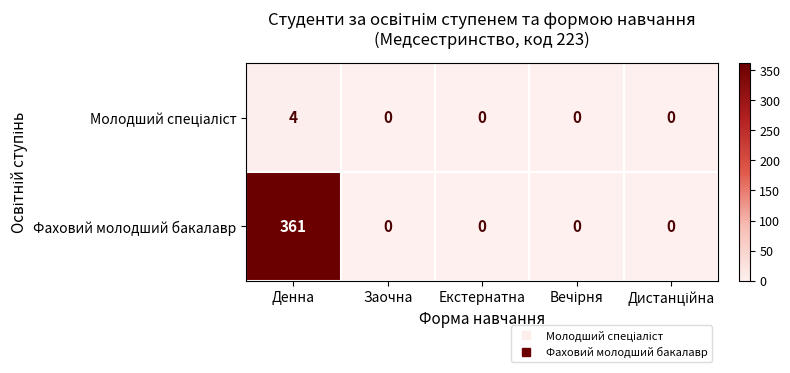

At which category is the sum across all series the highest?

Денна